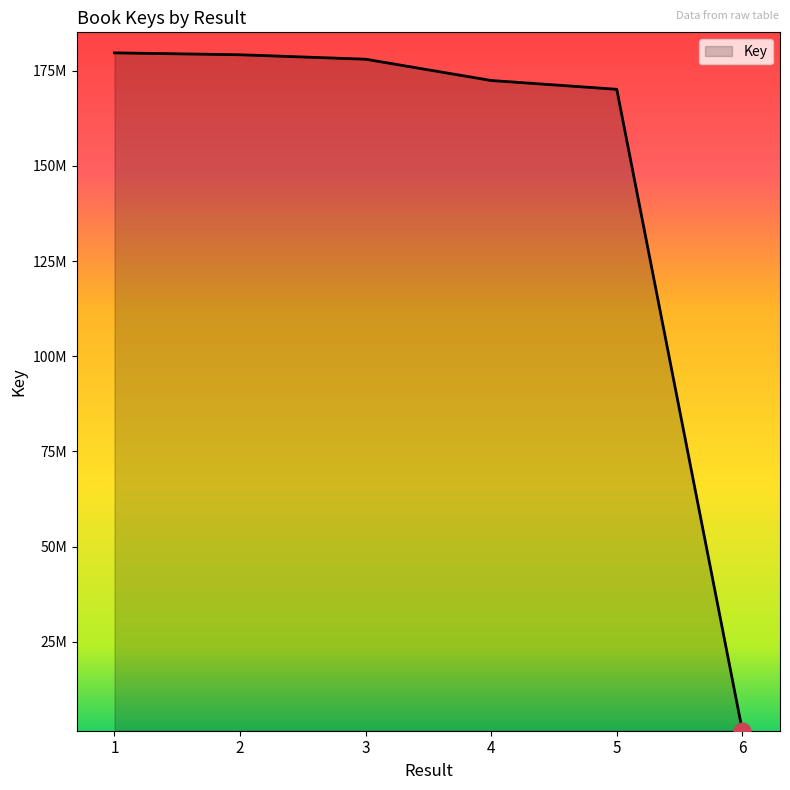

Which label corresponds to the largest value in the chart?

1